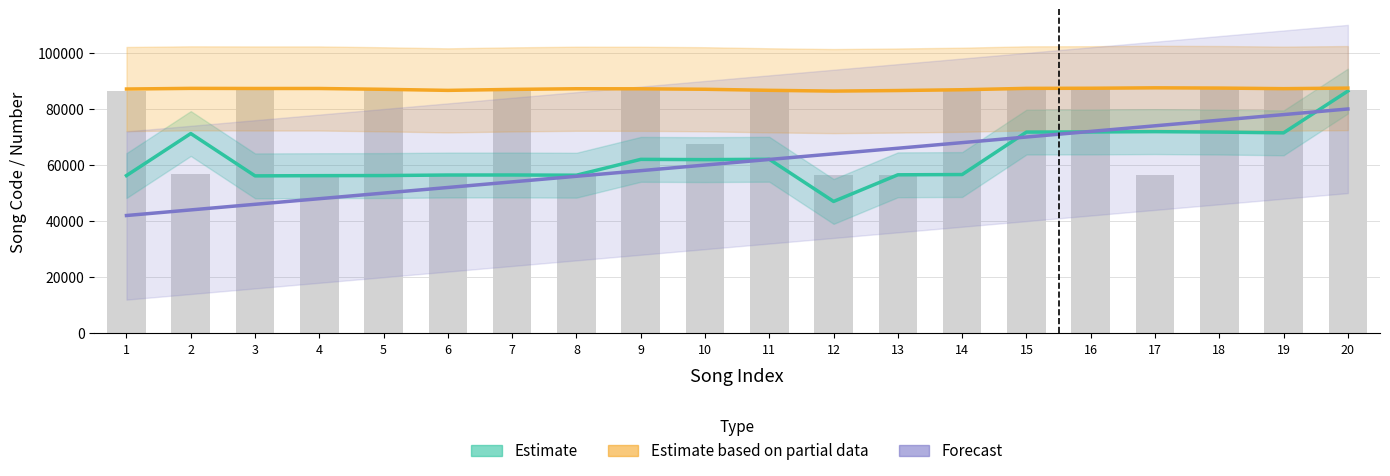

How many distinct data groups are displayed?

3